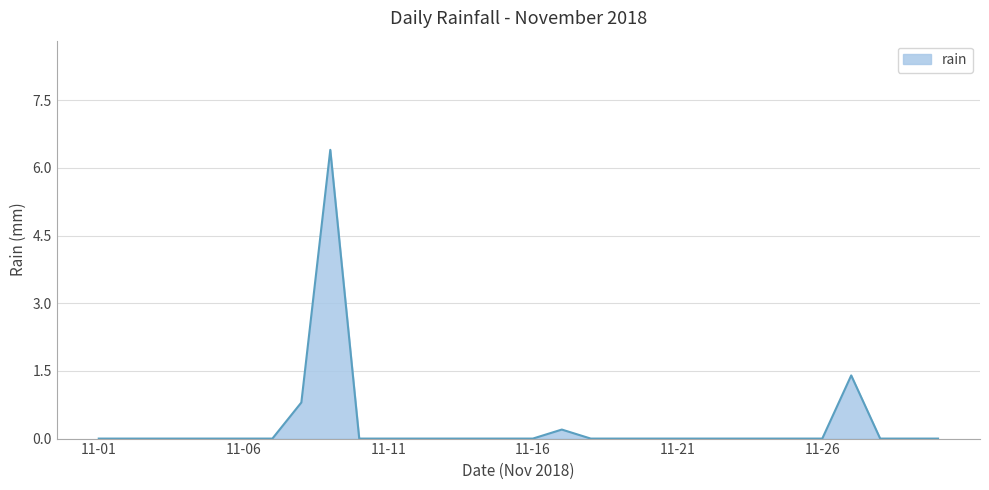

What is the sum of all values?

8.8